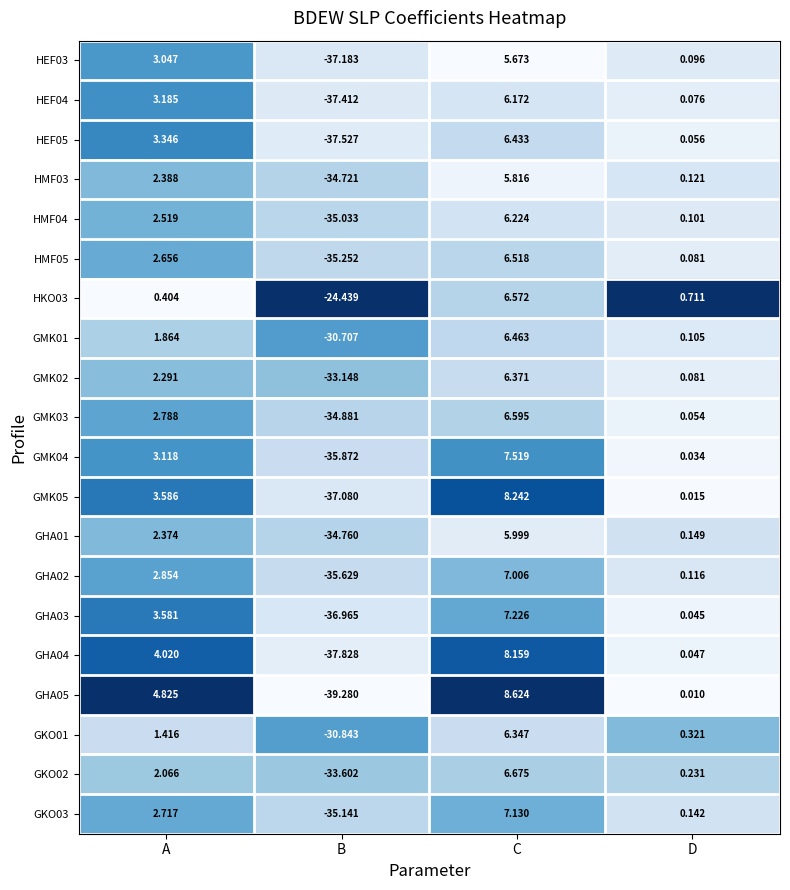

Which series has the widest spread of values?

GHA05